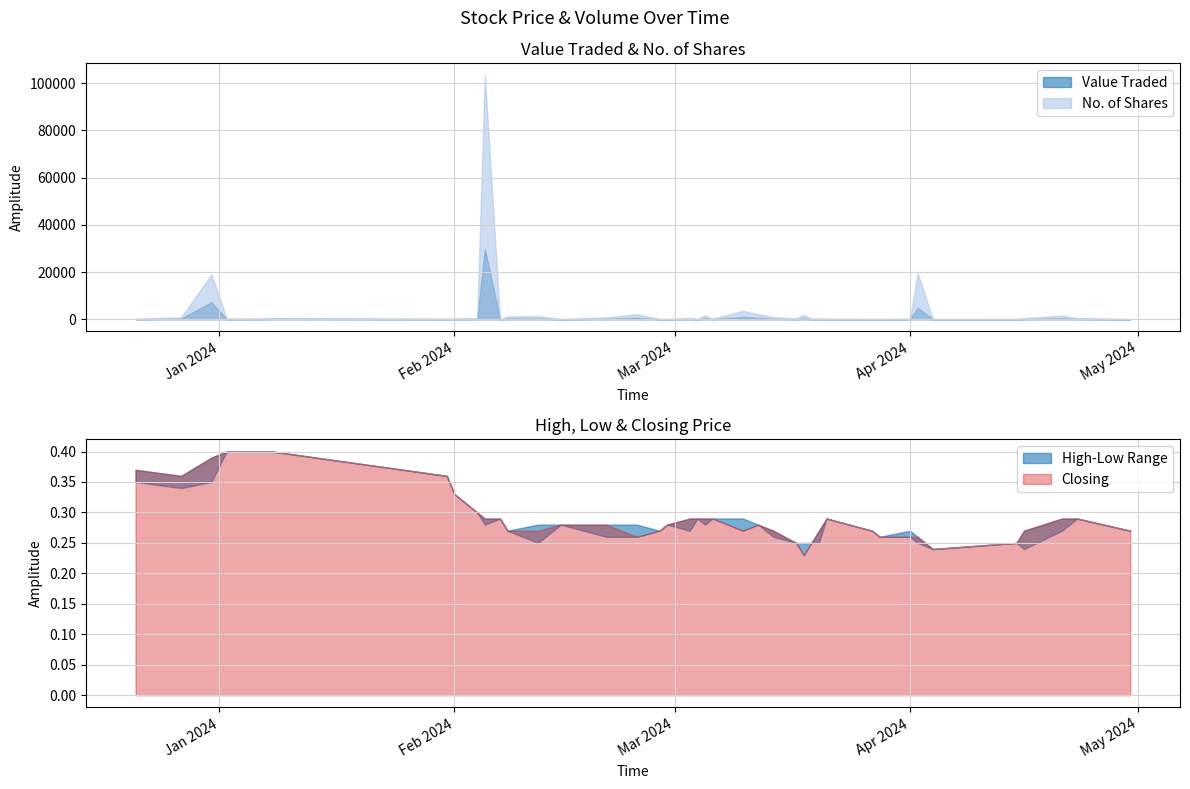

How many High values are between 0 and 1?

40